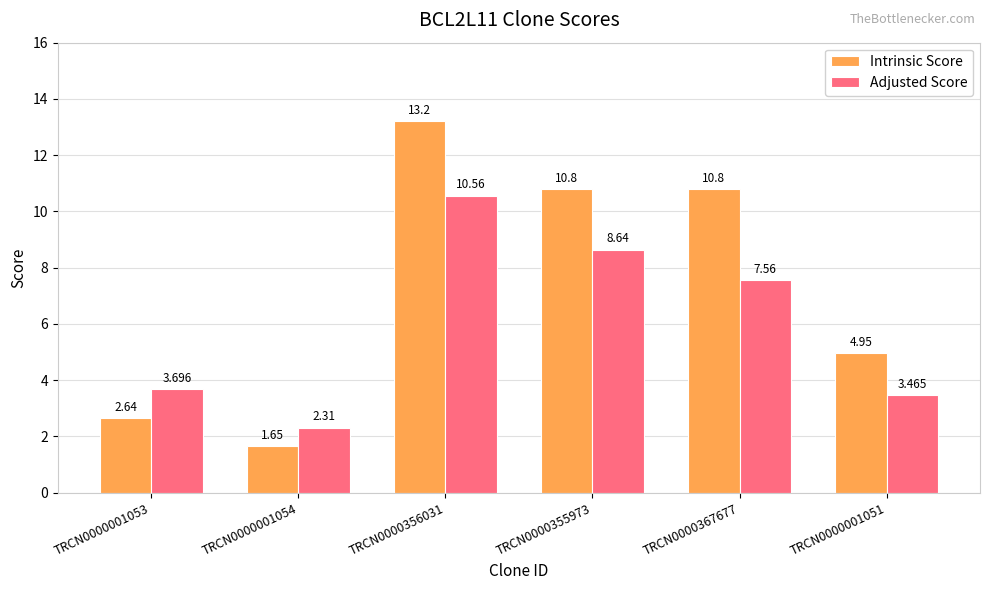

How many series are shown in this chart?

2